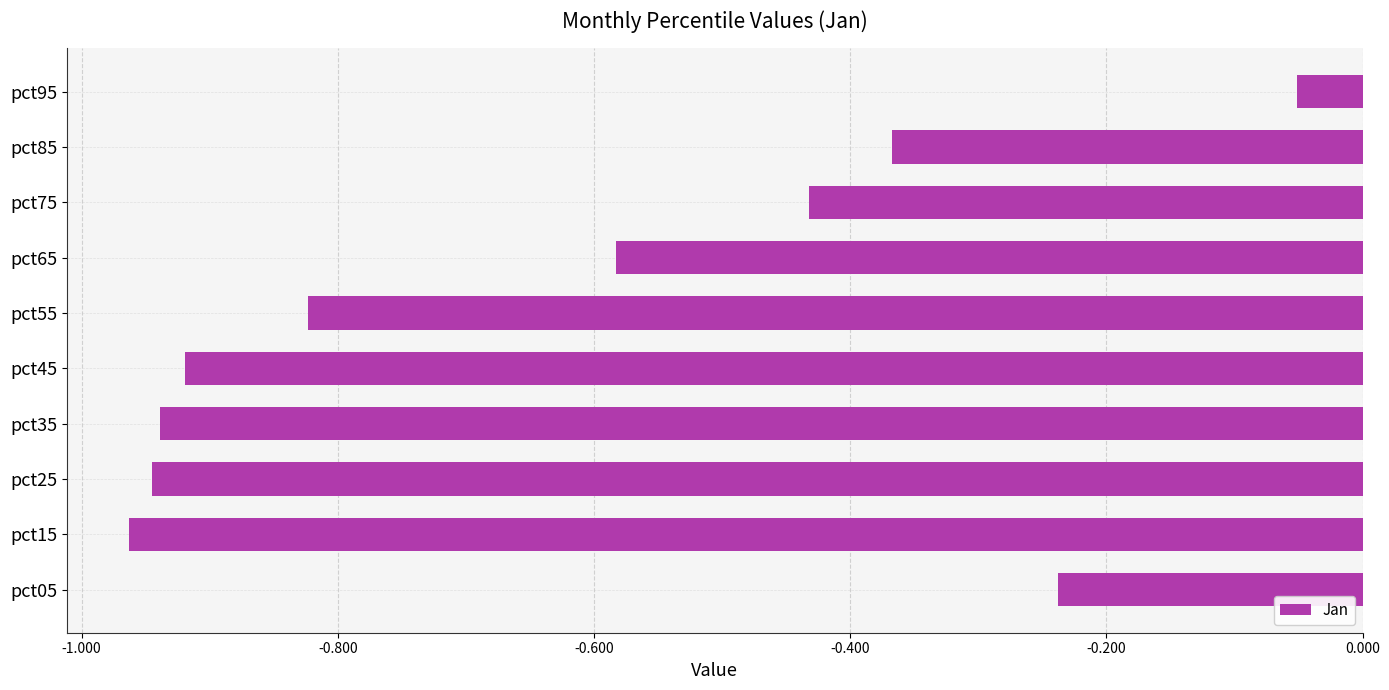

At which label is the value closest to 0?

pct95